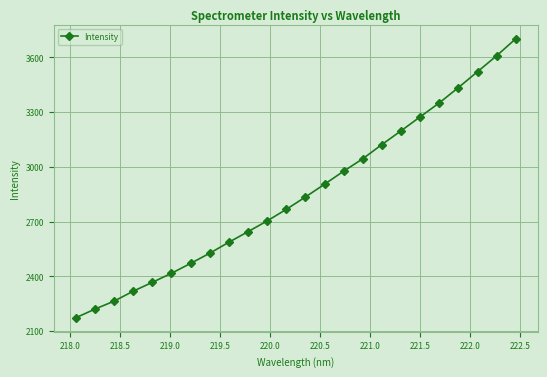

How many categories are shown in the chart?

24